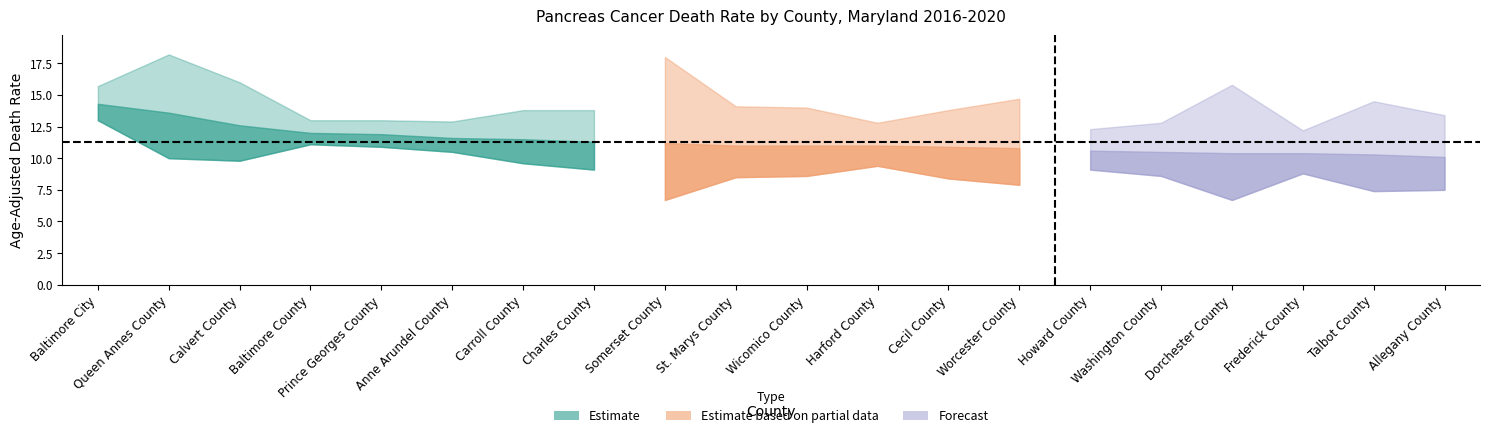

What is the difference between the Lower CI values at Carroll County and Queen Annes County?

0.4